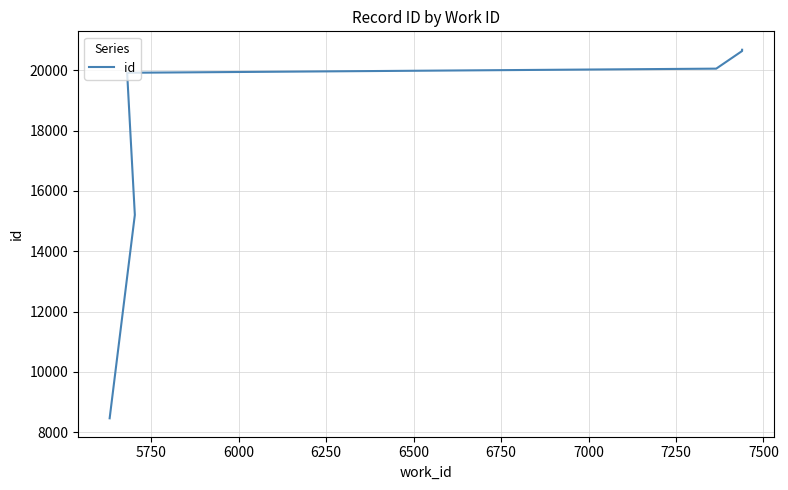

Approximately how many times larger is the value at 6500 compared to 7250?

1.0